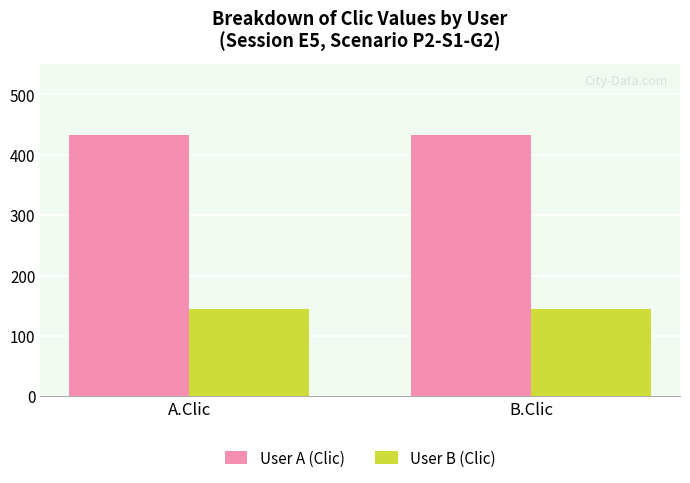

What is the total value across all series at A.Clic?

576